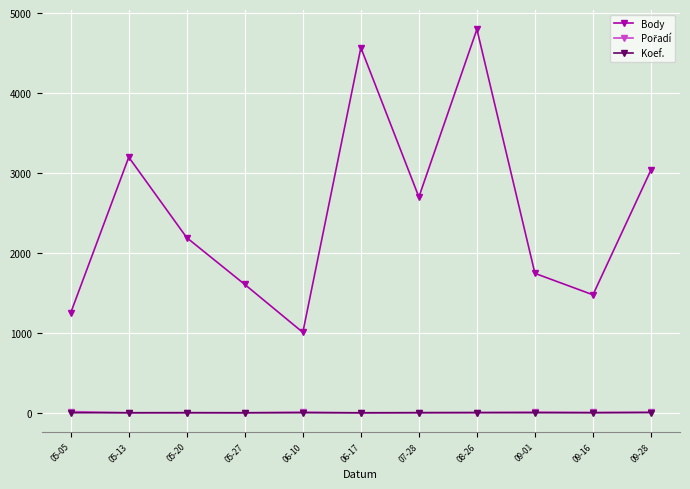

Rank the categories by Body value from highest to lowest.

08-26, 06-17, 05-13, 09-28, 07-28, 05-20, 09-01, 05-27, 09-16, 05-05, 06-10